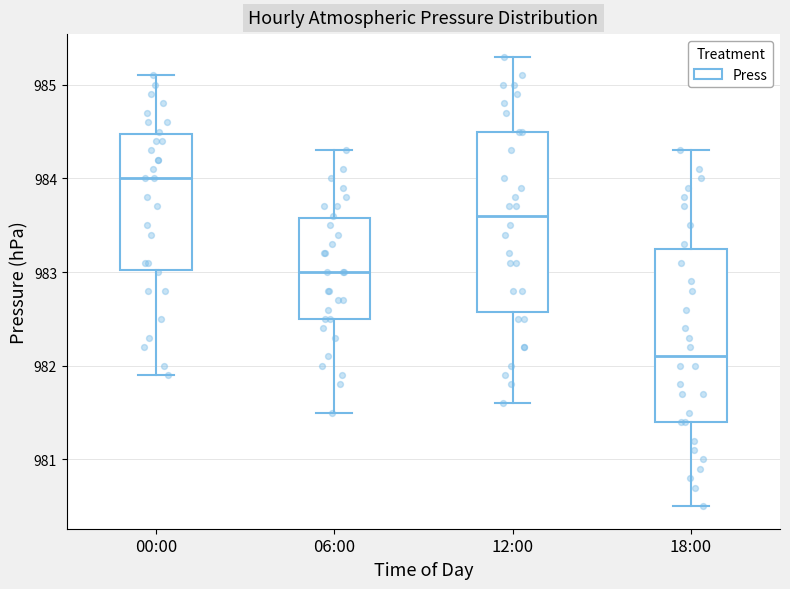

Reading left to right, read every box against the y-axis: the position of its median line, the range the box covers, and the ends of its whiskers. The values are not printed on the chart, so give them approximately, as read against the axis.

00:00: median 984.0, box 983.0 to 984.5, whiskers 981.9 to 985.1
06:00: median 983.0, box 982.5 to 983.6, whiskers 981.5 to 984.3
12:00: median 983.6, box 982.6 to 984.5, whiskers 981.6 to 985.3
18:00: median 982.1, box 981.4 to 983.3, whiskers 980.5 to 984.3